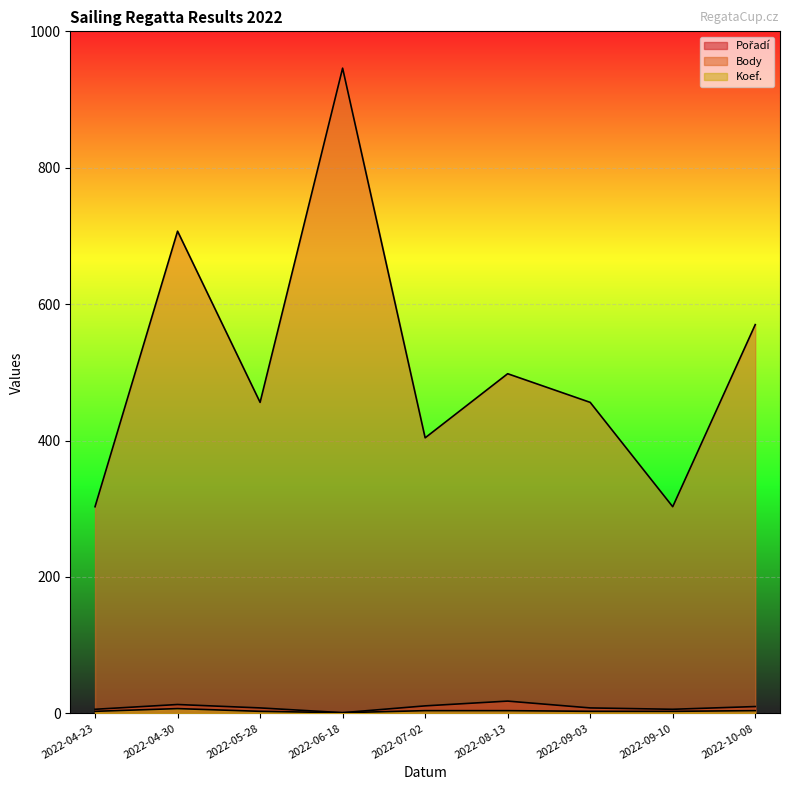

Where is Body nearest to the value 624?

2022-10-08